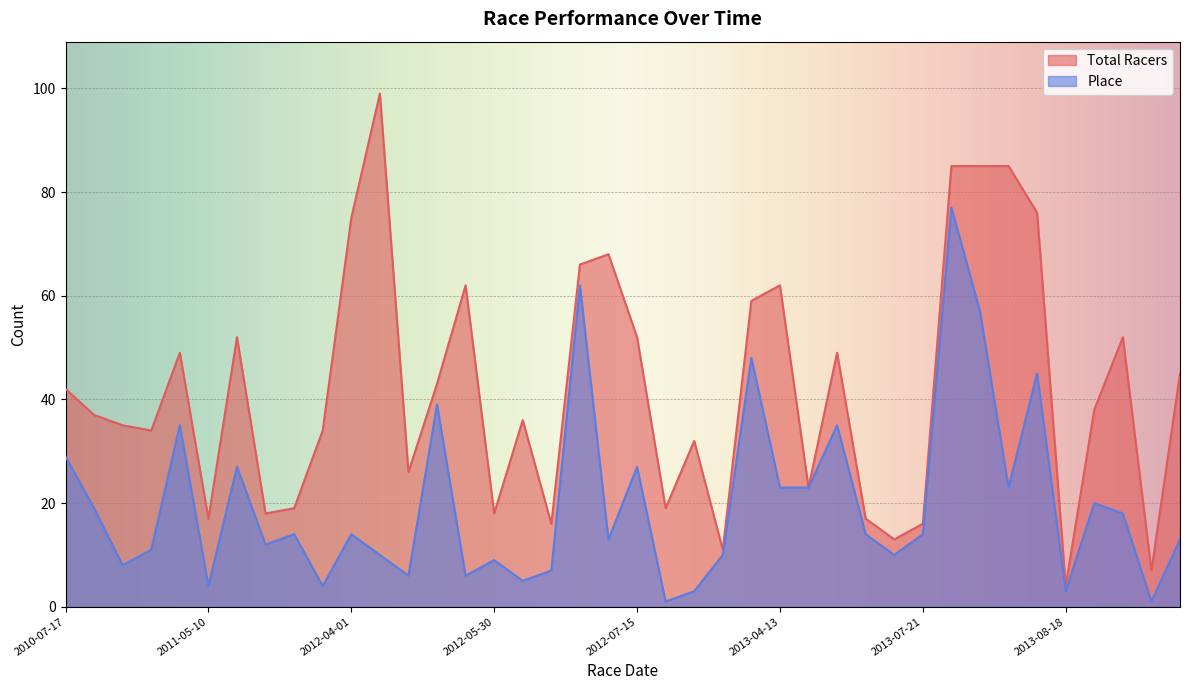

What is the smallest value displayed?

1